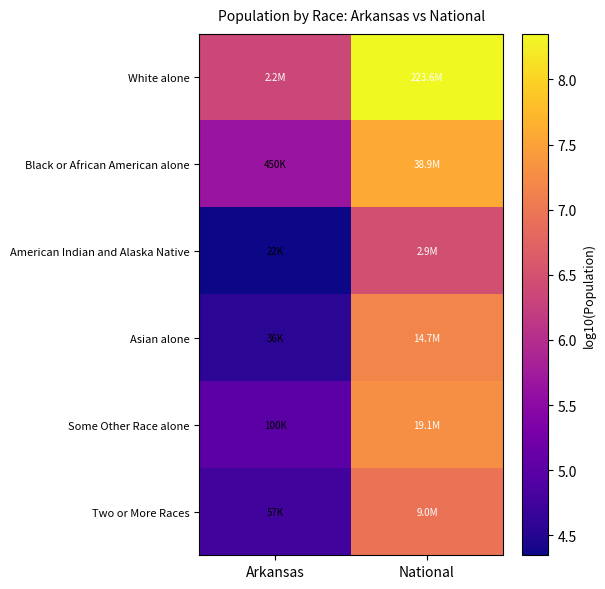

At how many categories does at least one series exceed 5?

2